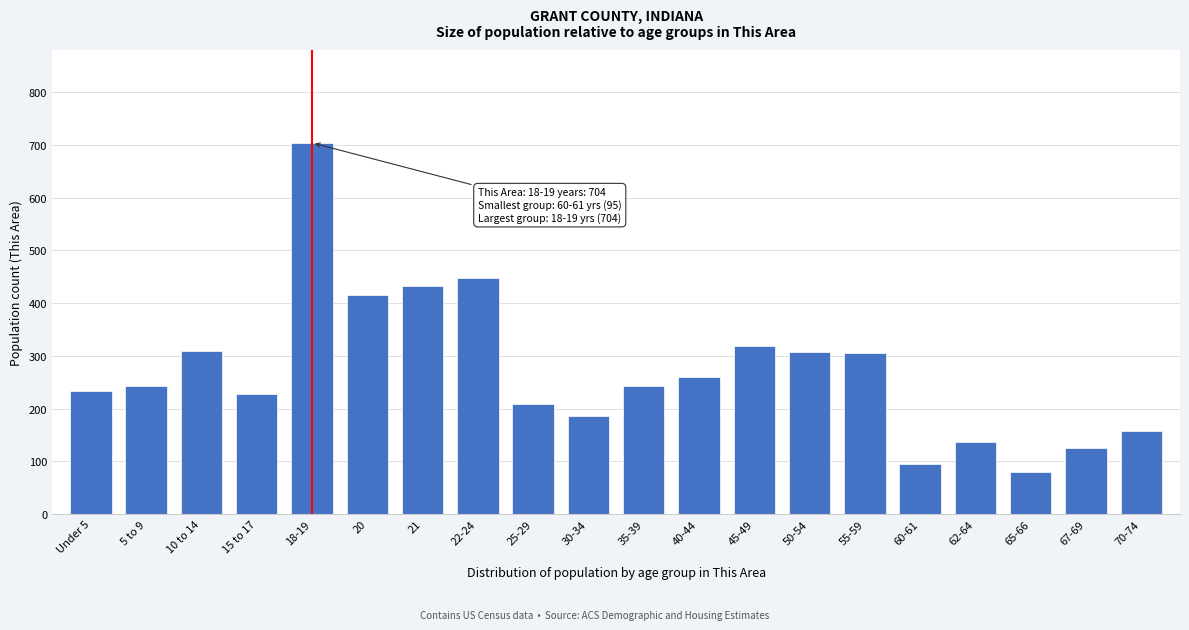

Between 60-61 and 67-69, which is larger?

67-69